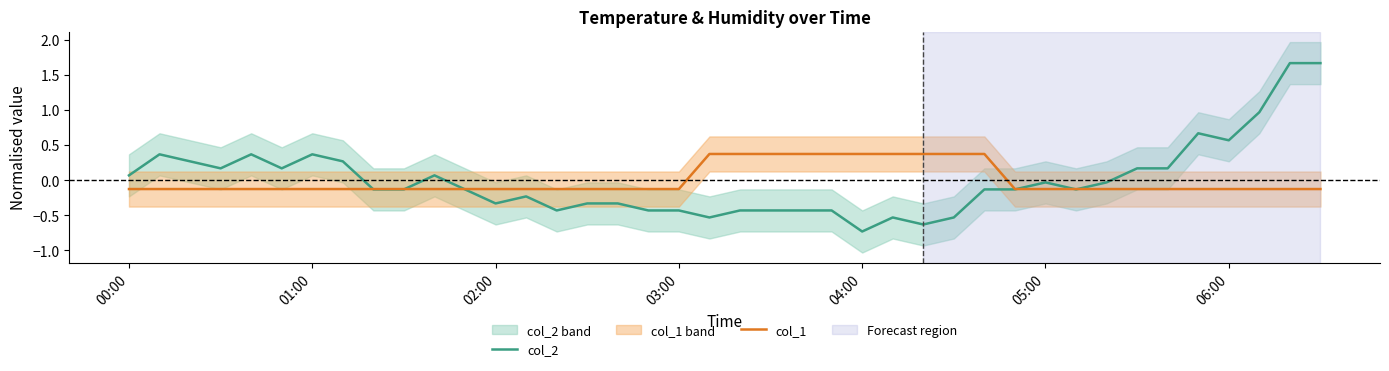

What is the lowest value of the col_2 series?

-0.7